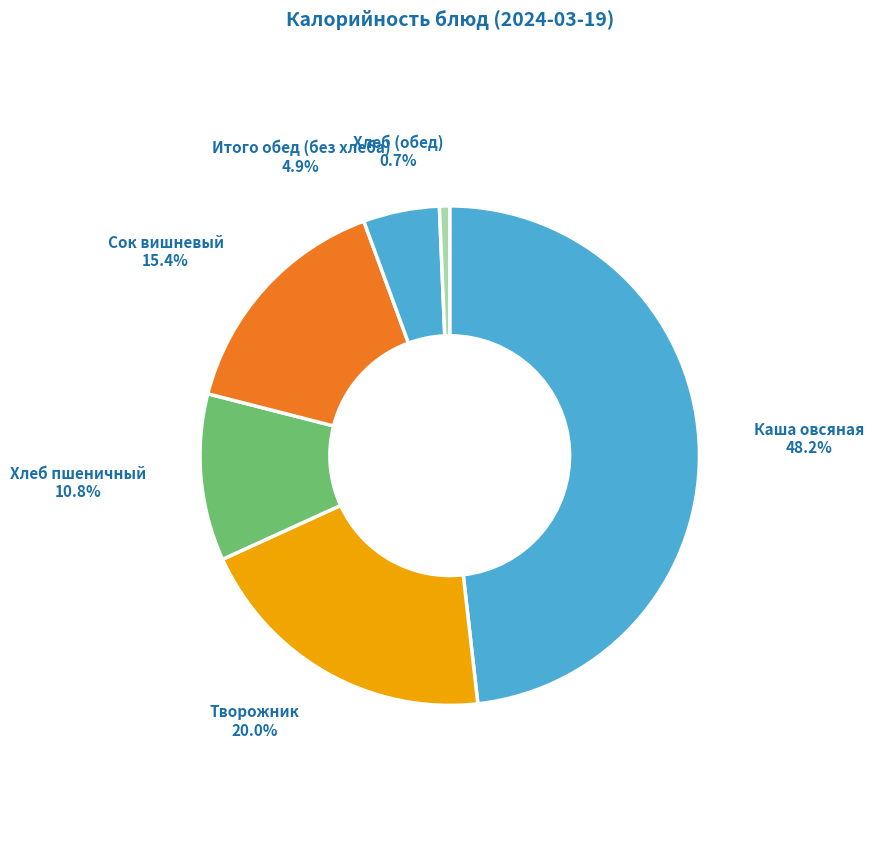

How many slices are in this pie chart?

6